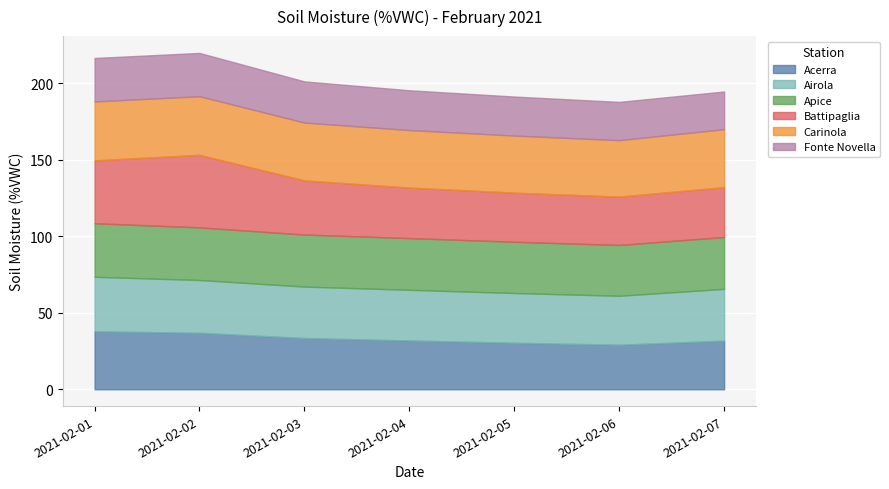

How many intersections are there between Acerra and Apice?

1